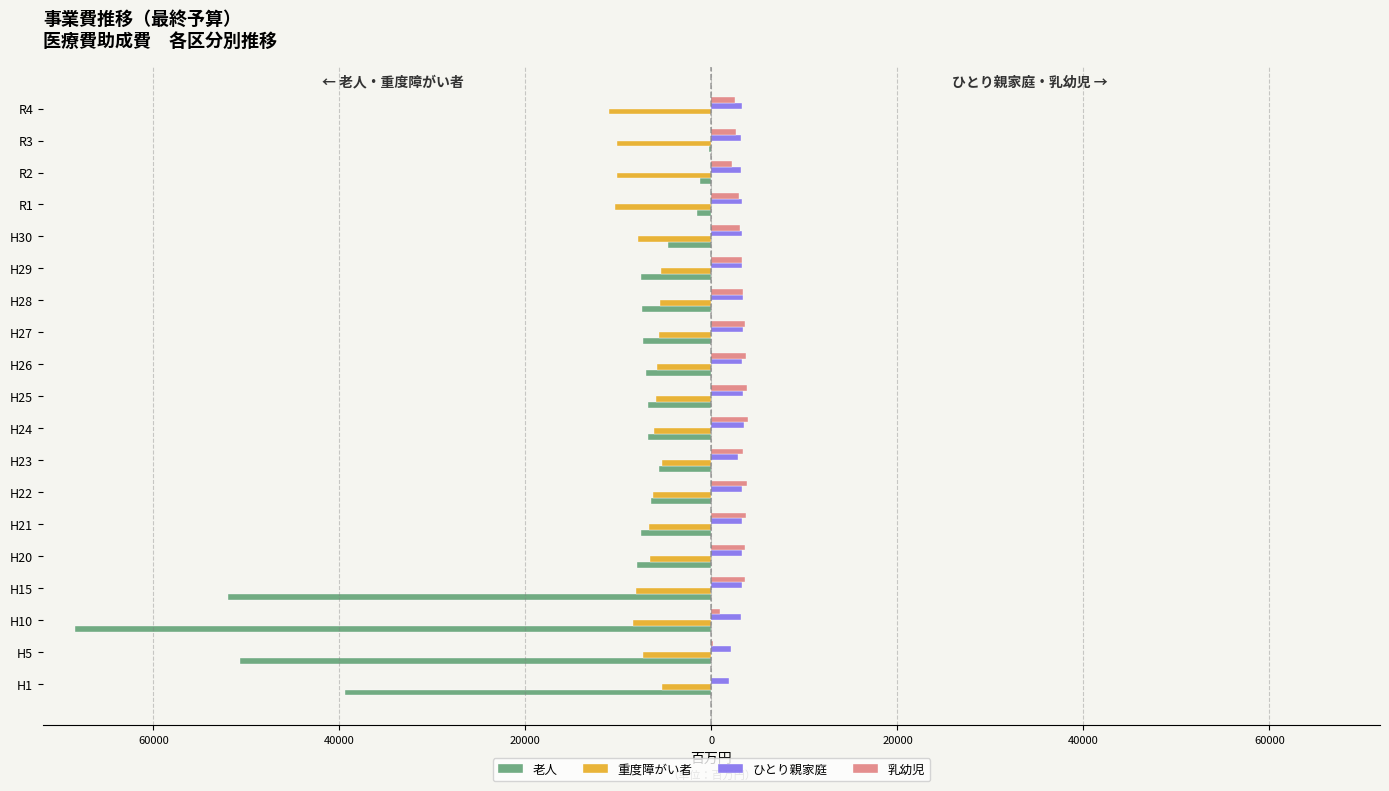

What is the value of the ひとり親家庭 bar at the 3rd from the left?

3207